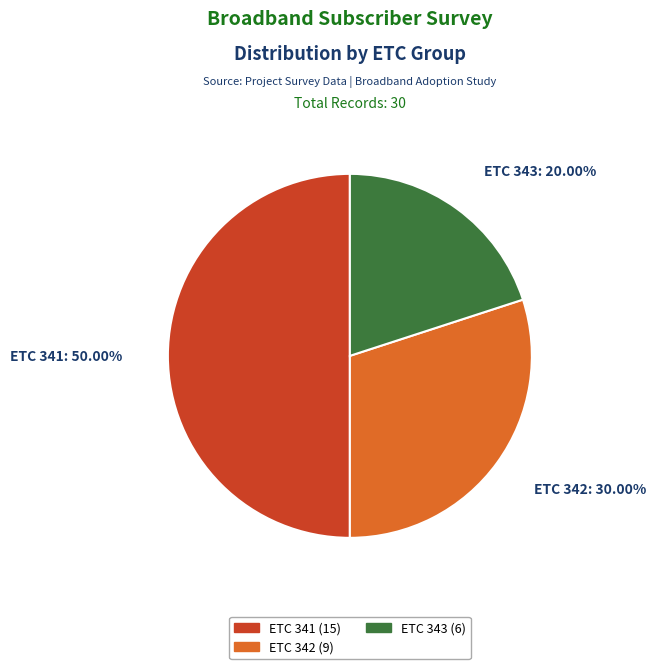

Which slice is the largest?

341